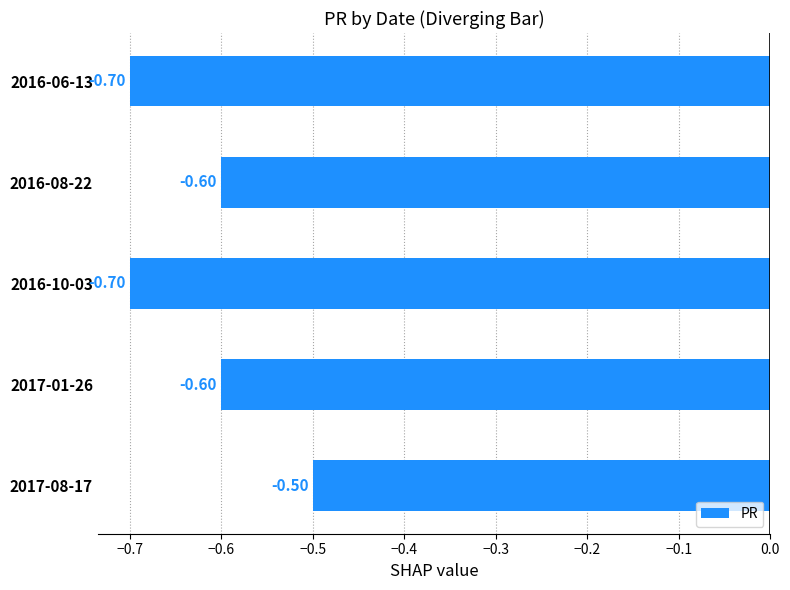

How many data points does each series have?

5